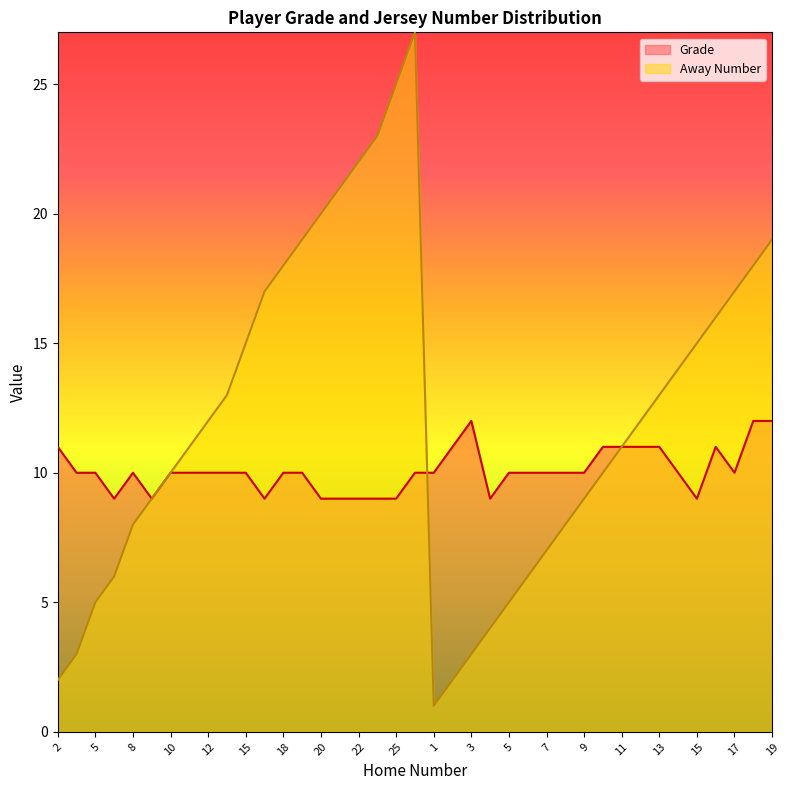

What is the difference between the second highest and minimum values in the Grade series?

3